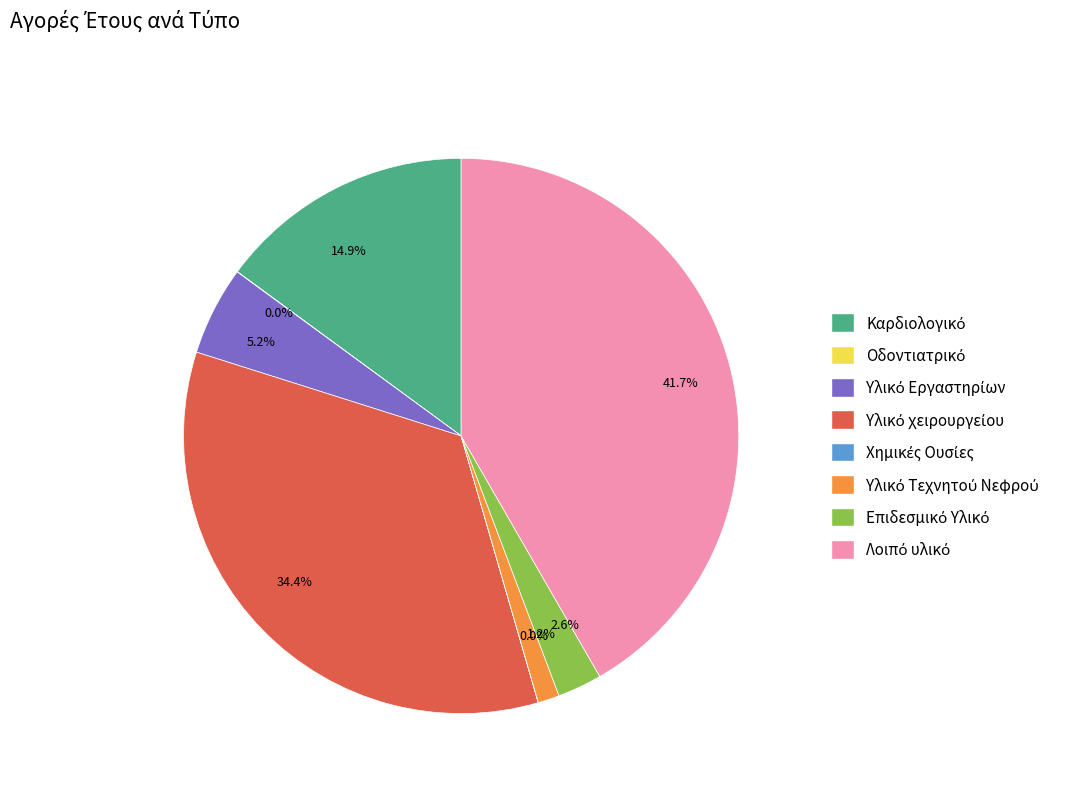

Does any single category account for the majority?

No